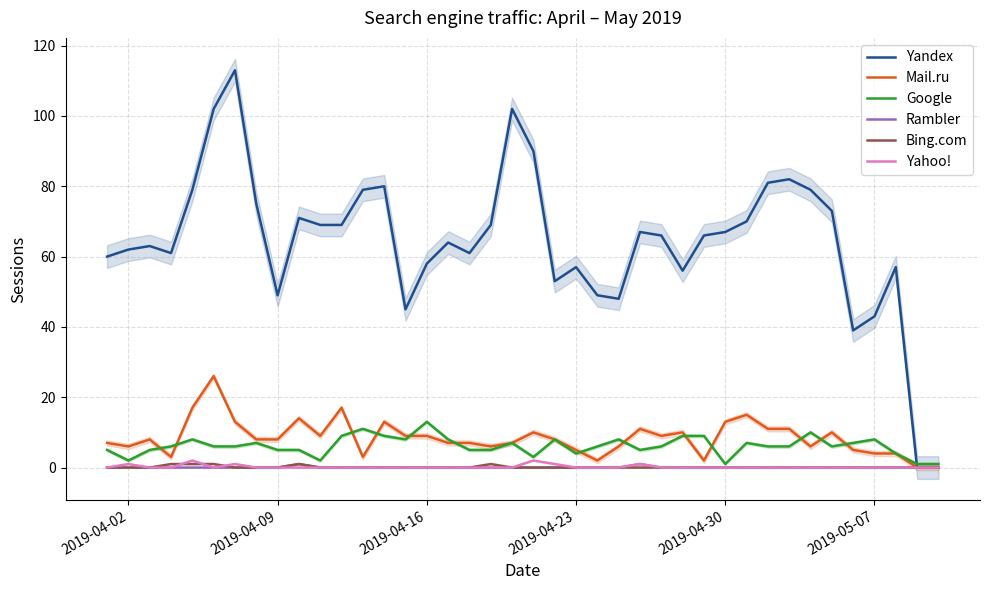

Reading right to left, what are all the values shown in this chart?

Yandex: 0	0	57	43	39	73	79	82	81	70	67	66	56	66	67	48	49	57	53	90	102	69	61	64	58	45	80	79	69	69	71	49	75	113	102	79	61	63	62	60
Mail.ru: 0	0	4	4	5	10	6	11	11	15	13	2	10	9	11	6	2	5	8	10	7	6	7	7	9	9	13	3	17	9	14	8	8	13	26	17	3	8	6	7
Google: 1	1	4	8	7	6	10	6	6	7	1	9	9	6	5	8	6	4	8	3	7	5	5	8	13	8	9	11	9	2	5	5	7	6	6	8	6	5	2	5
Rambler: 0	0	0	0	0	0	0	0	0	0	0	0	0	0	1	0	0	0	0	0	0	0	0	0	0	0	0	0	0	0	1	0	0	0	0	0	0	0	0	0
Bing.com: 0	0	0	0	0	0	0	0	0	0	0	0	0	0	0	0	0	0	0	0	0	1	0	0	0	0	0	0	0	0	1	0	0	0	1	1	1	0	0	0
Yahoo!: 0	0	0	0	0	0	0	0	0	0	0	0	0	0	1	0	0	0	1	2	0	0	0	0	0	0	0	0	0	0	0	0	0	1	0	2	0	0	1	0